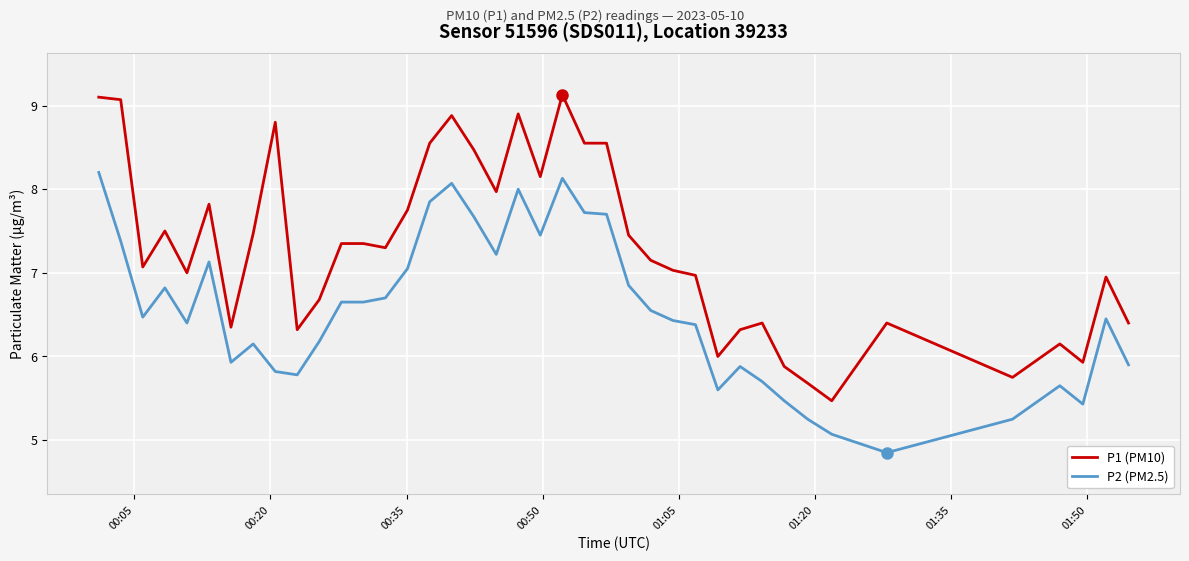

What is the difference between the maximum and minimum values in the P1 (PM10) series?

3.7